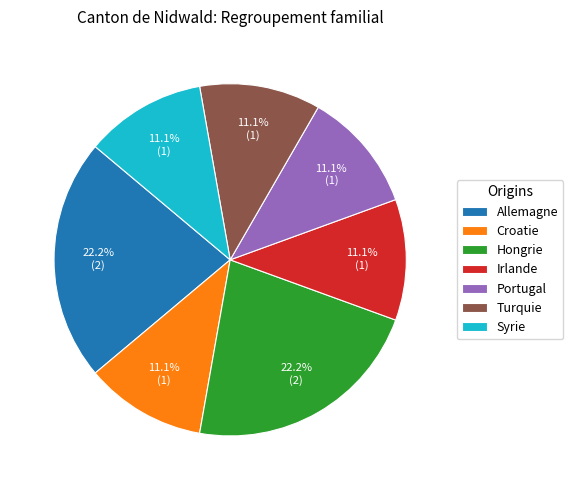

To the nearest percent, what is the difference between the largest and smallest slice percentages?

11%